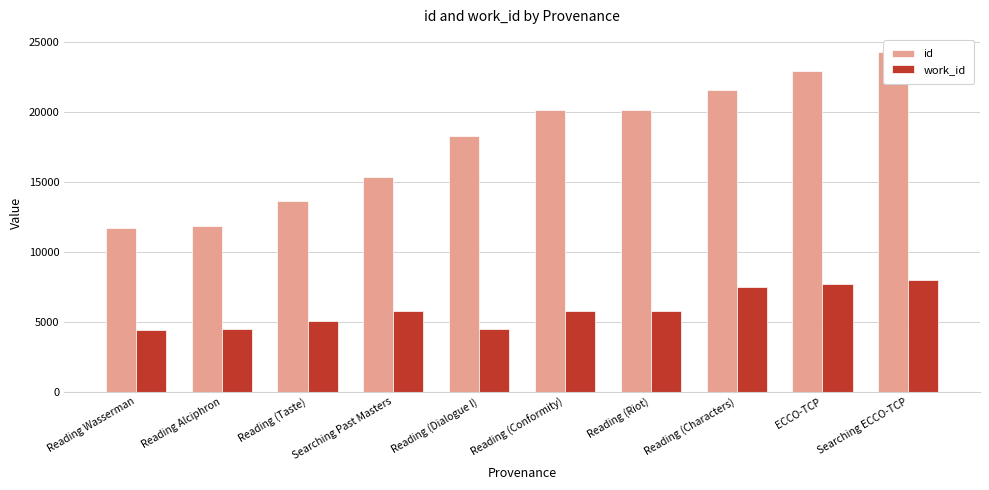

Which series has the largest total across all categories?

id